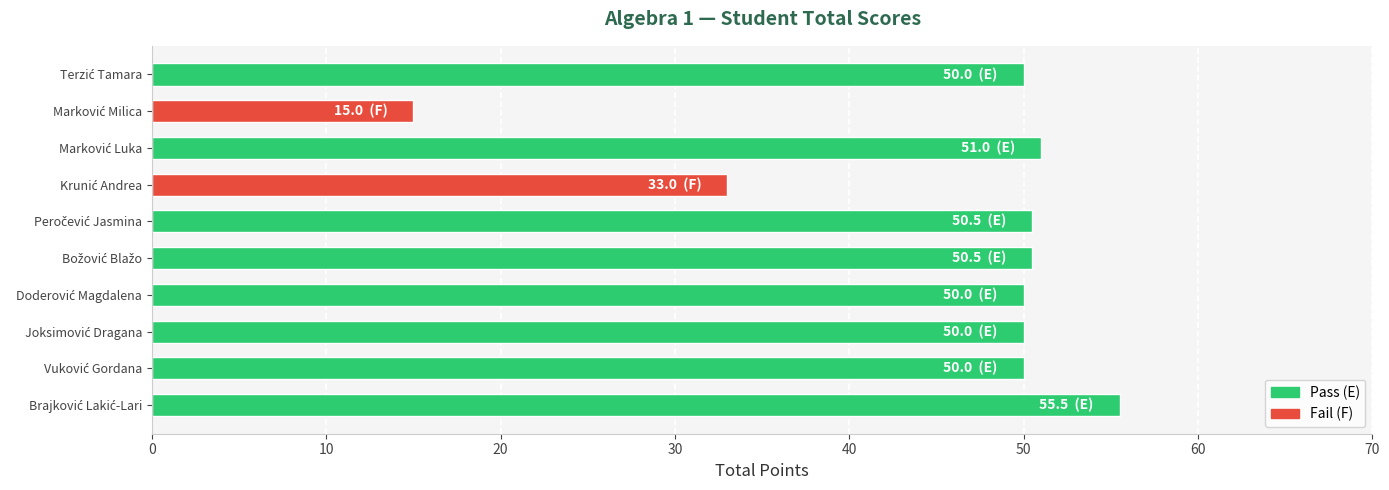

Reading top to bottom, transcribe all the data shown in this chart.

50.0	15.0	51.0	33.0	50.5	50.5	50.0	50.0	50.0	55.5